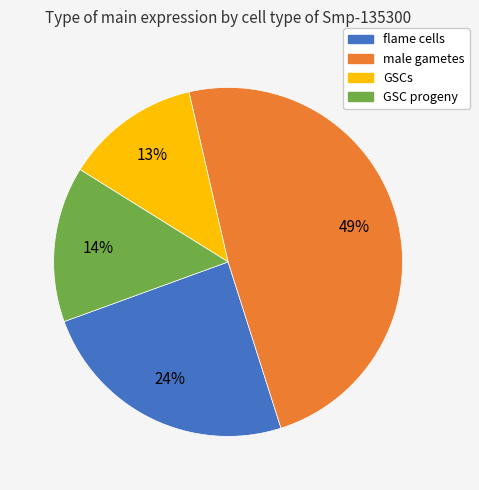

The male gametes slice represents 63% of the pie. True or false?

False